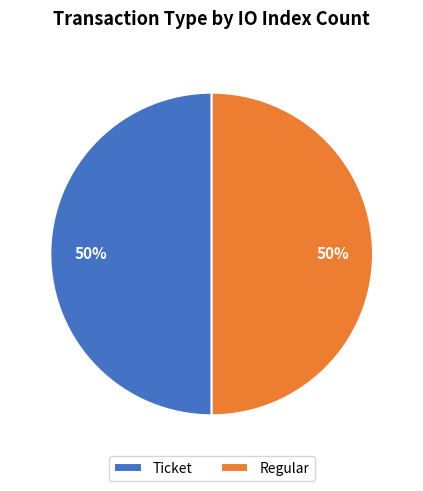

Is it true that Ticket is 38% of the pie?

False